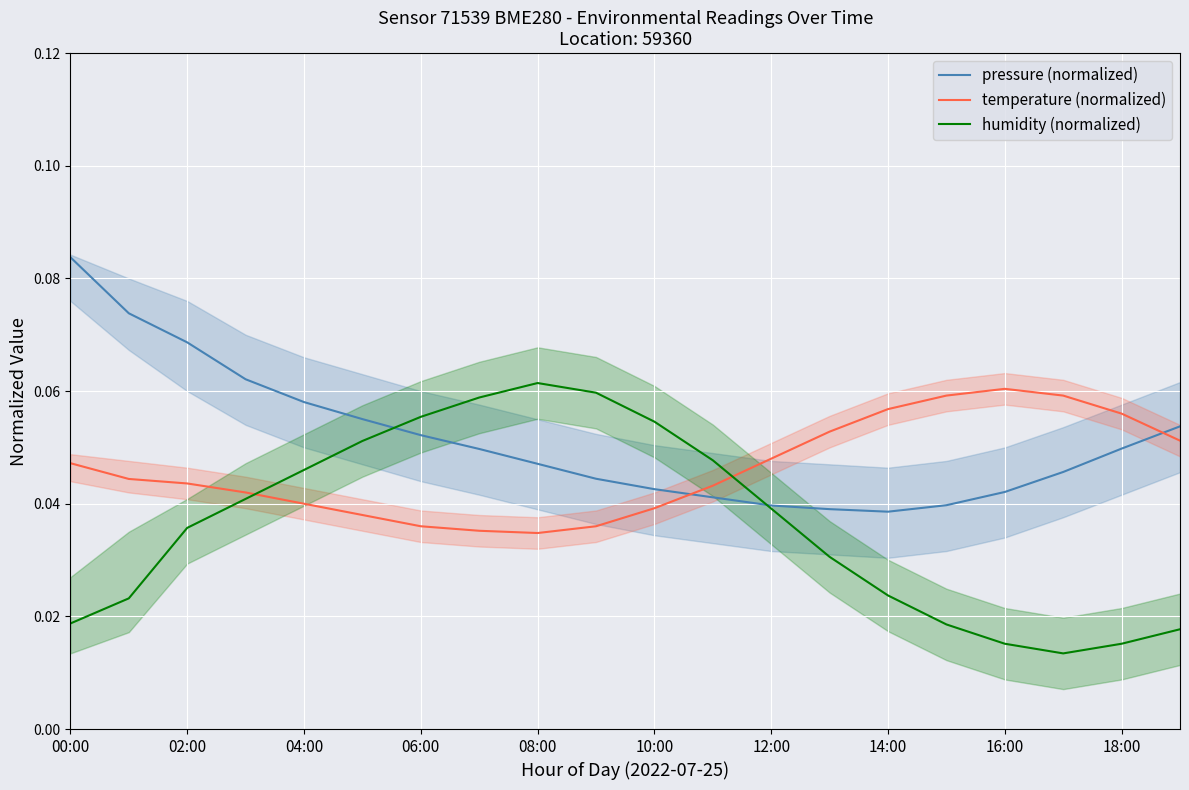

True or false: temperature (normalized) and pressure (normalized) cross at least once.

True